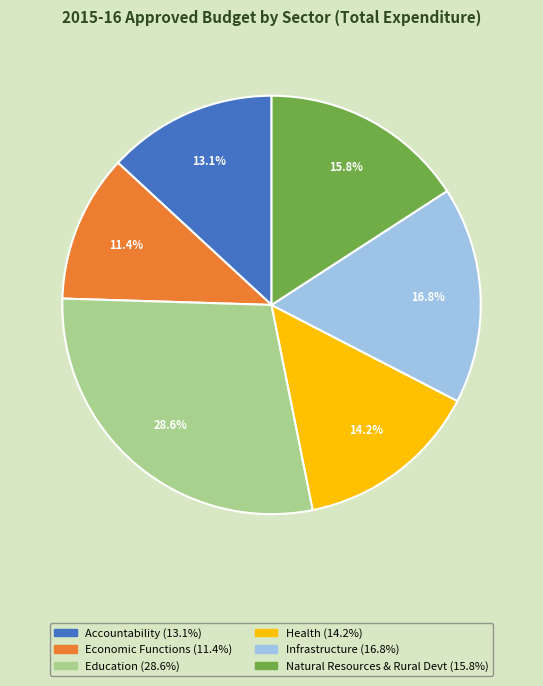

True or false: Education accounts for 29% of the total.

True